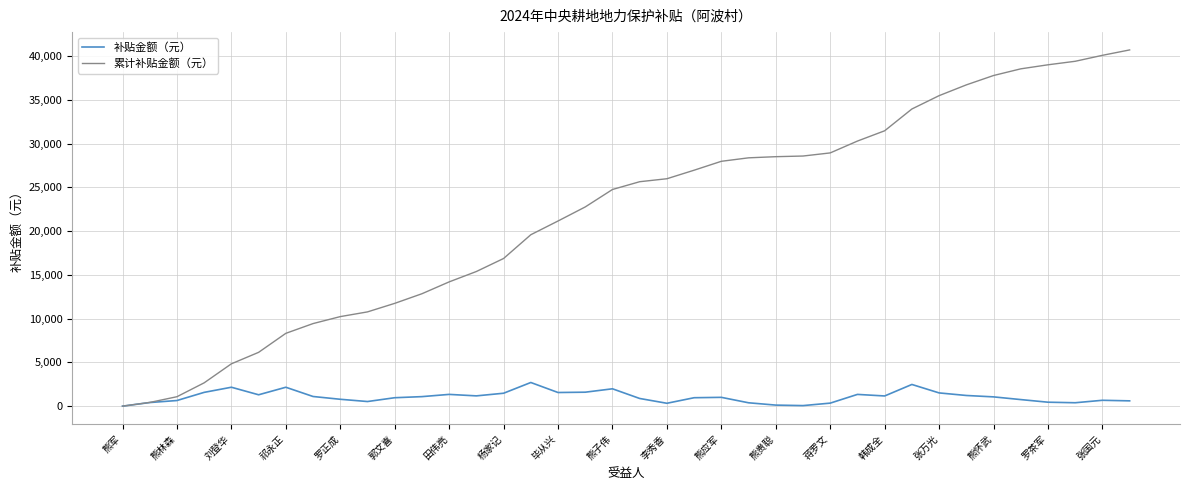

Which series has the widest spread of values?

累计补贴金额（元）